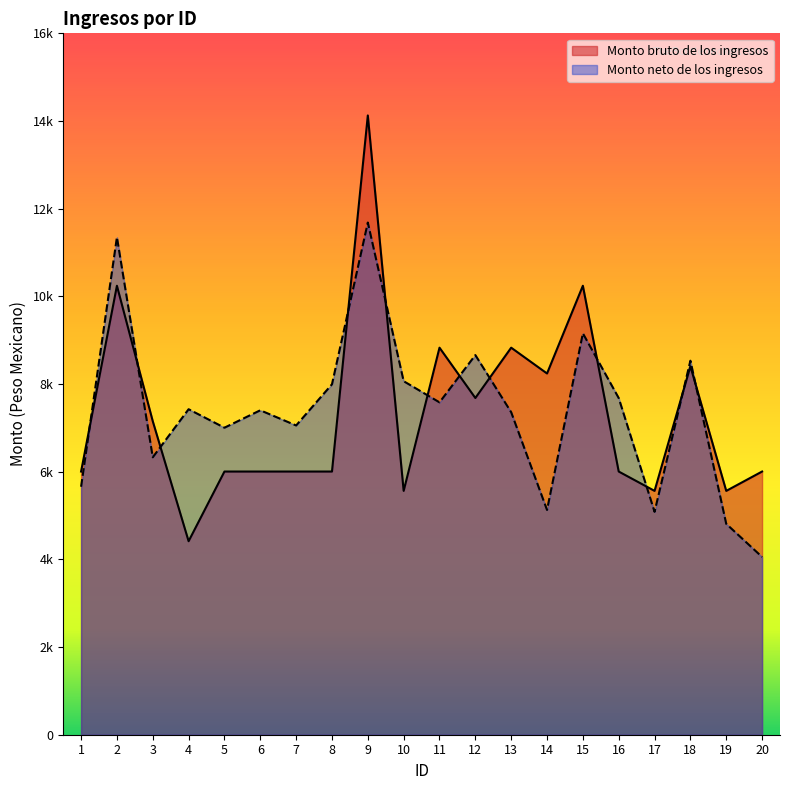

What is the sum of the Monto bruto de los ingresos values at 6 and 10?

11566.3